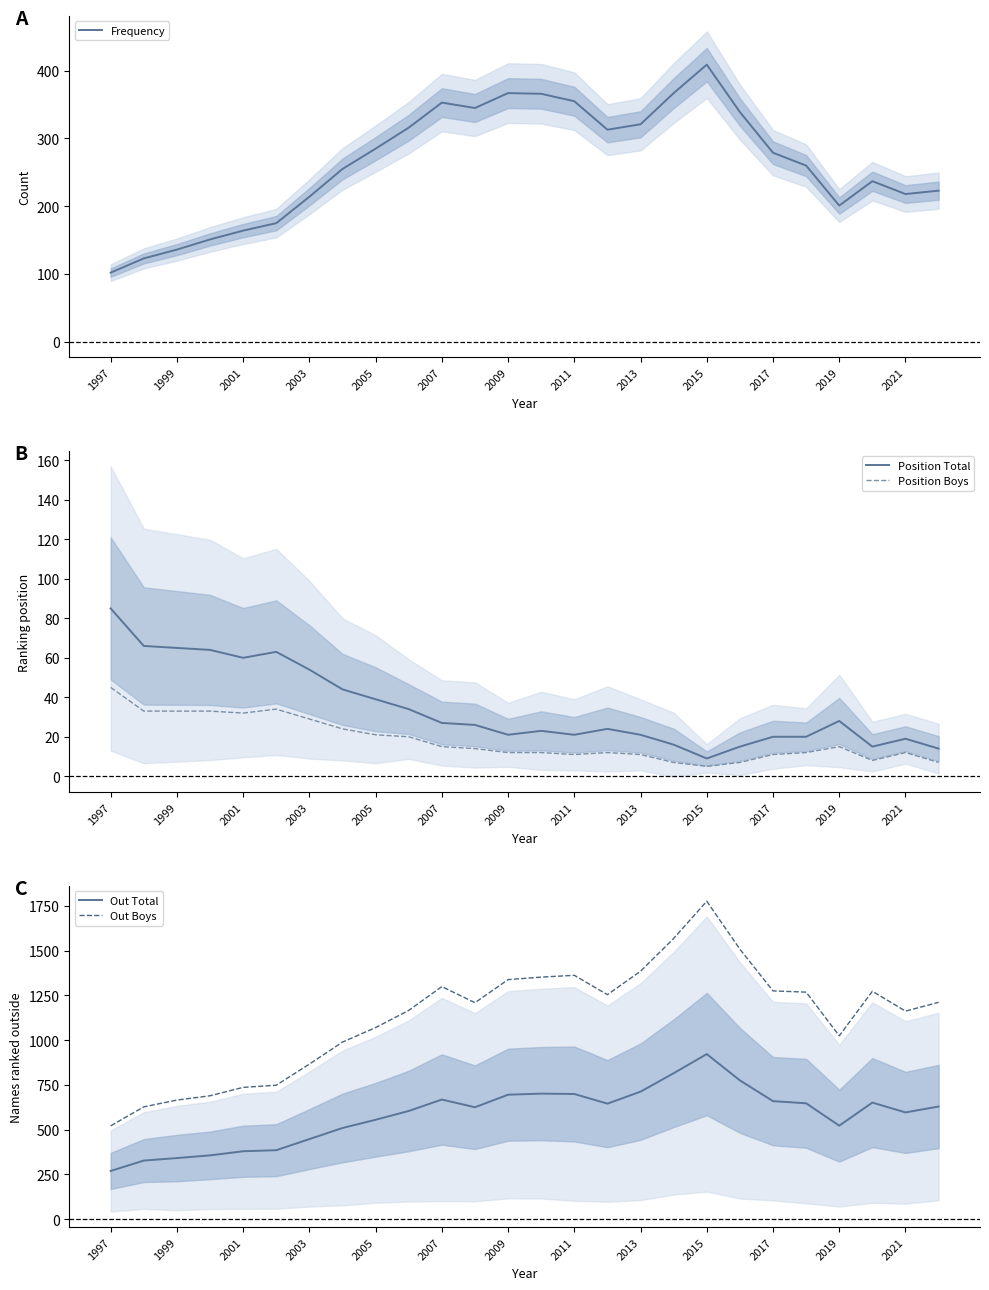

What is the value of the Position Boys point at the 7th from the left?

29